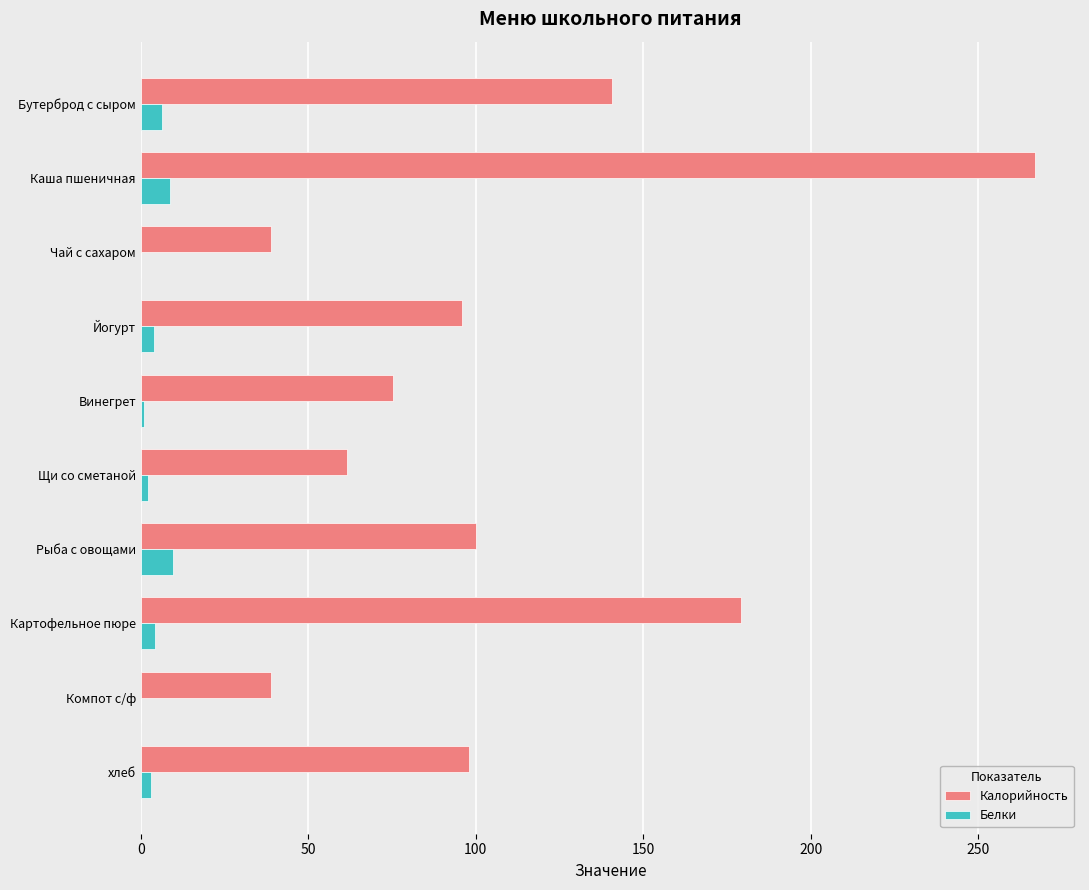

The Калорийность series shows 38.7 at Компот с/ф. True or false?

True